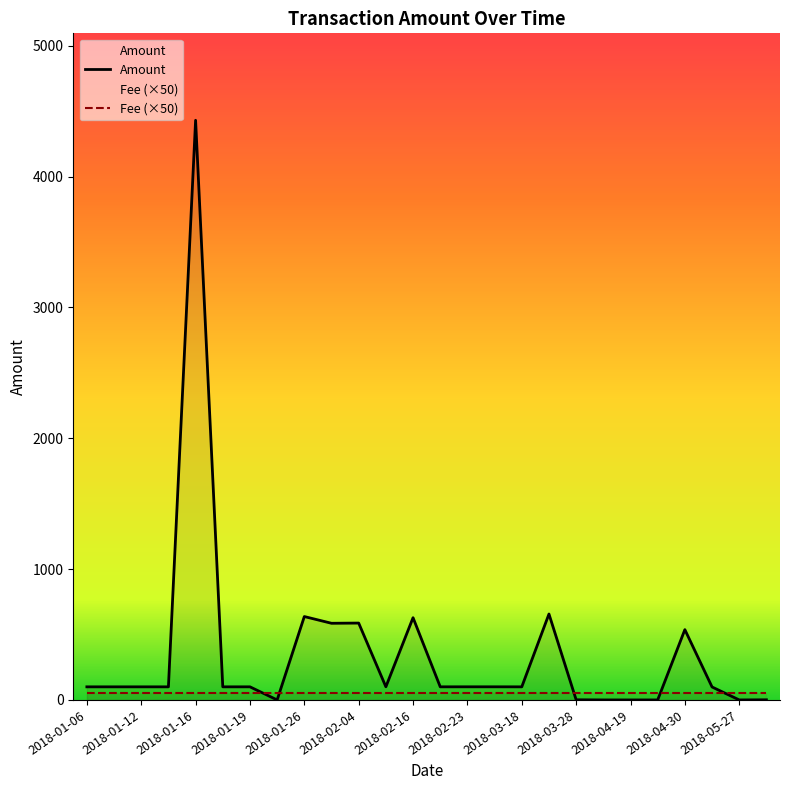

Which series has the widest spread of values?

Amount